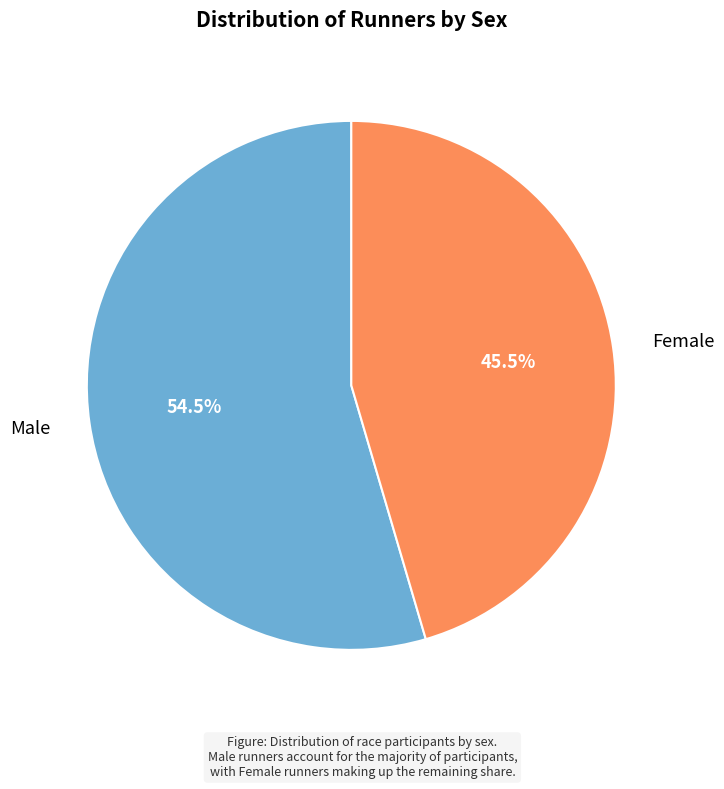

Is there a majority slice in this chart?

Yes